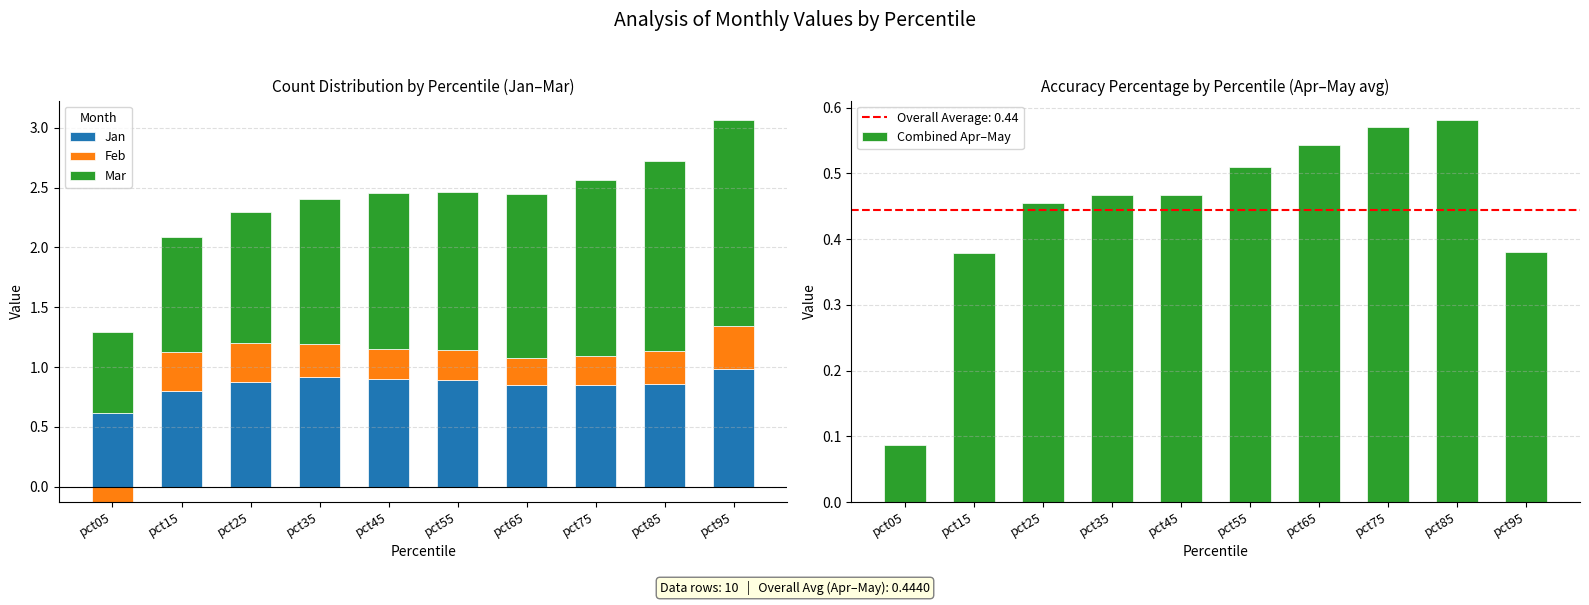

Which series has the largest total across all categories?

Mar